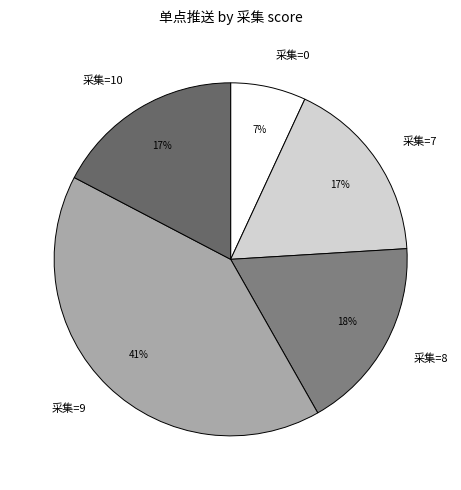

Does 采集=10 account for over 50% of the chart?

No